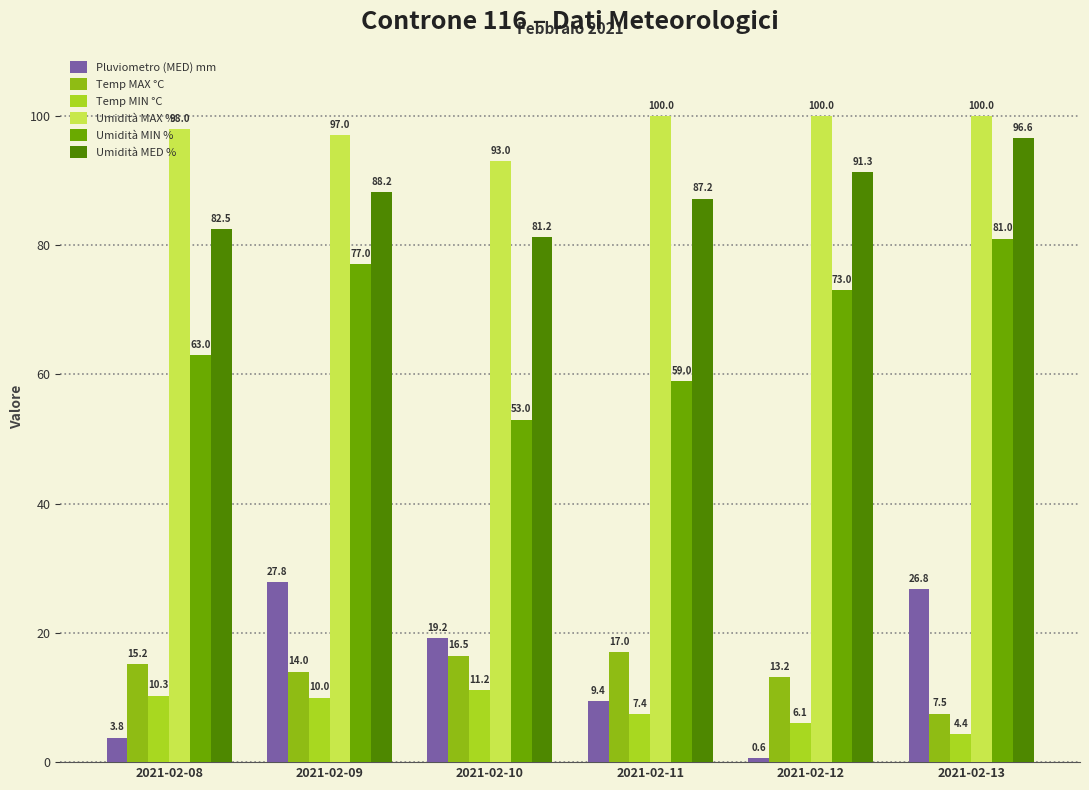

At 2021-02-10, list the series in order from largest to smallest.

Umidità MAX %, Umidità MED %, Umidità MIN %, Pluviometro (MED) mm, Temp MAX °C, Temp MIN °C